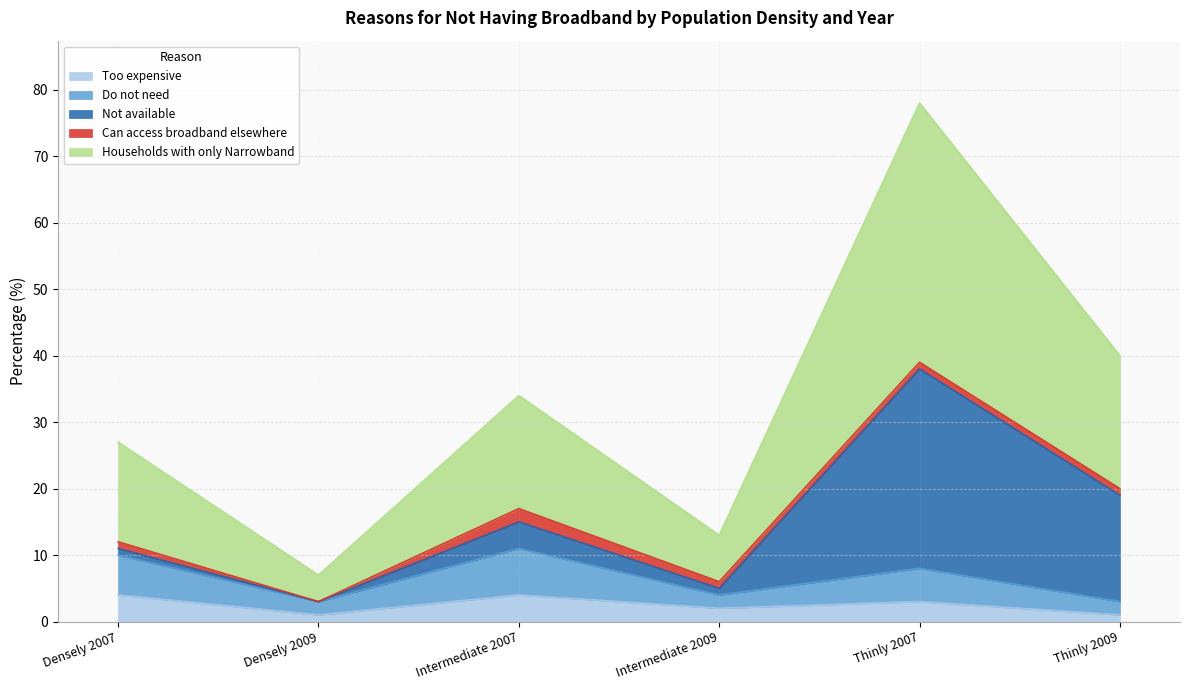

Is it true that Households with only Narrowband equals 6 at Densely 2007?

False